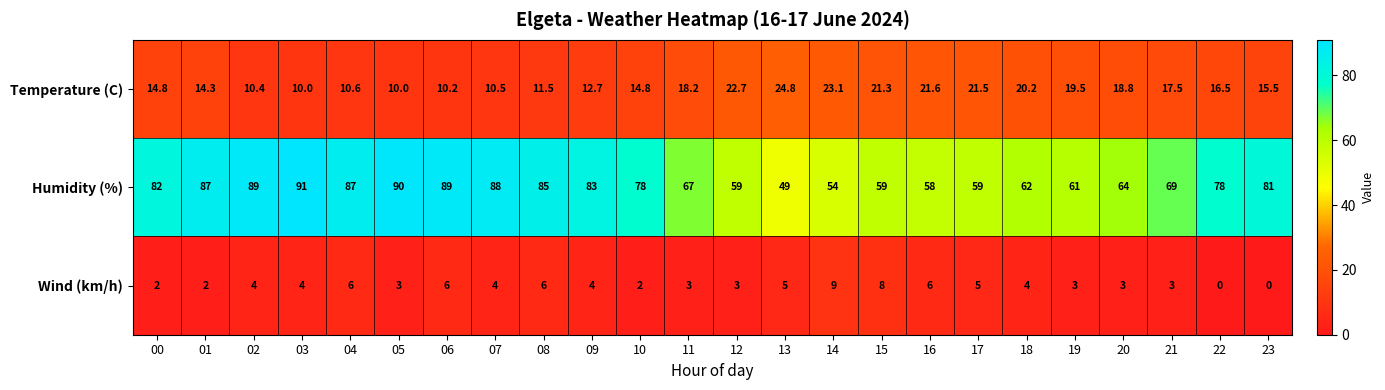

True or false: Humidity (%) has a value of 87.0 at 04.

True